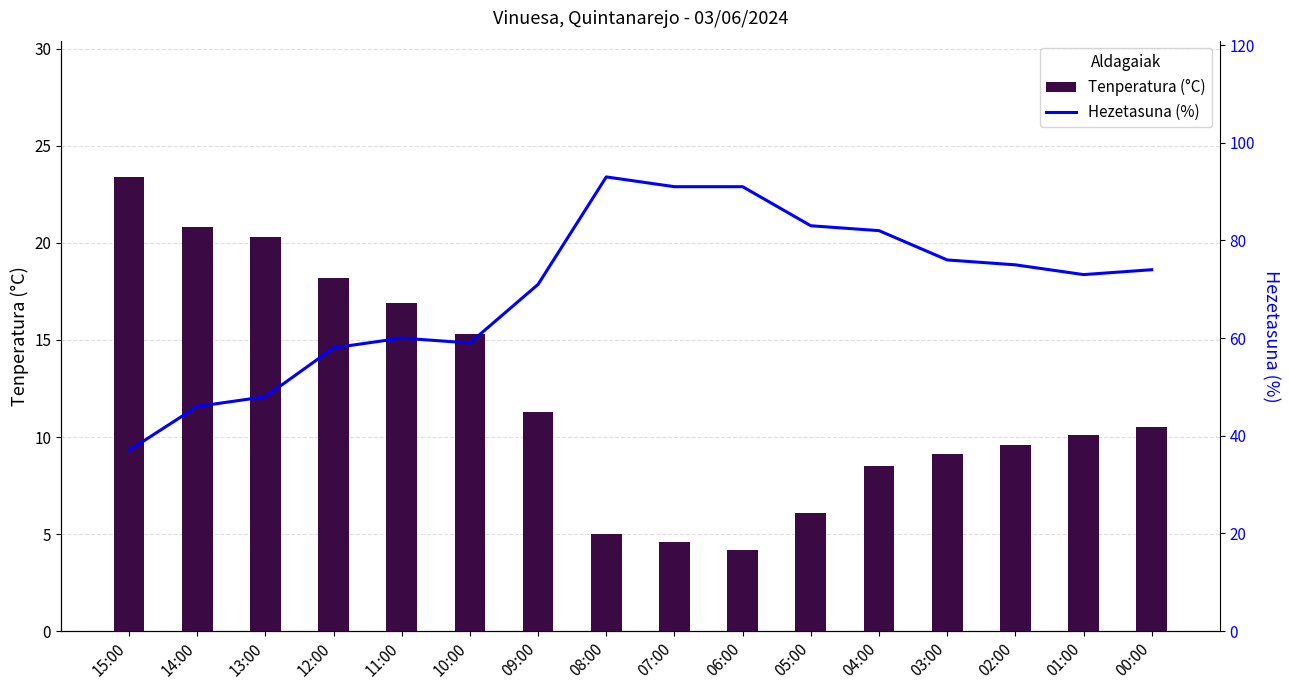

Is it true that Tenperatura (°C) equals 2.3 at 06:00?

False